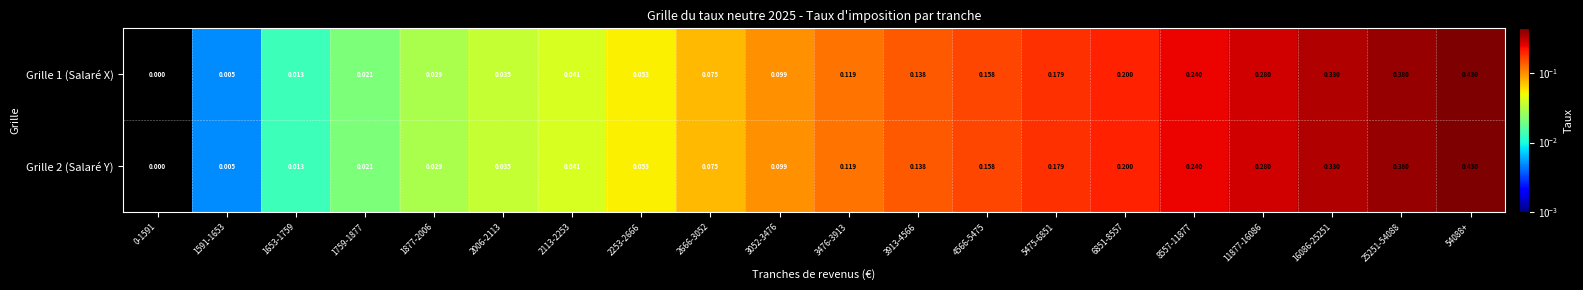

Is the value of Grille 2 (Salaré Y) at 1759-1877 greater than the value of Grille 1 (Salaré X) at 2666-3052?

No